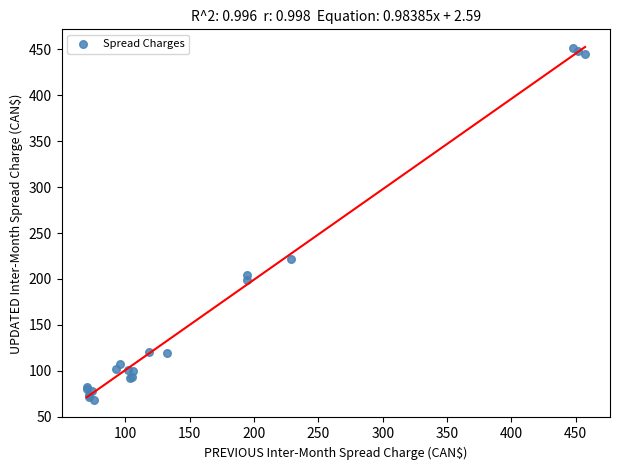

What Y value in the scatter plot is closest to 260?

221.7